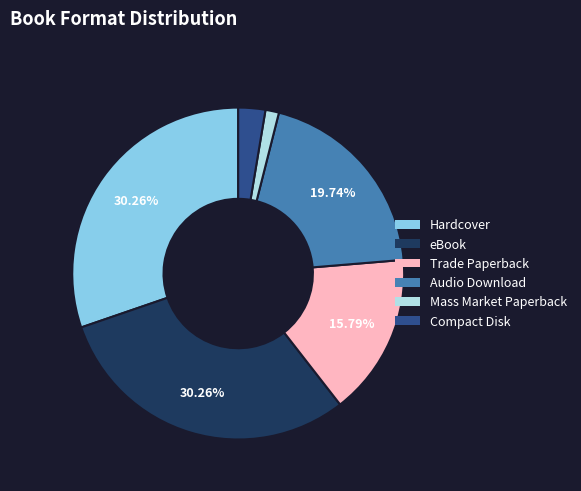

Which category has the smallest portion of the pie?

Mass Market Paperback